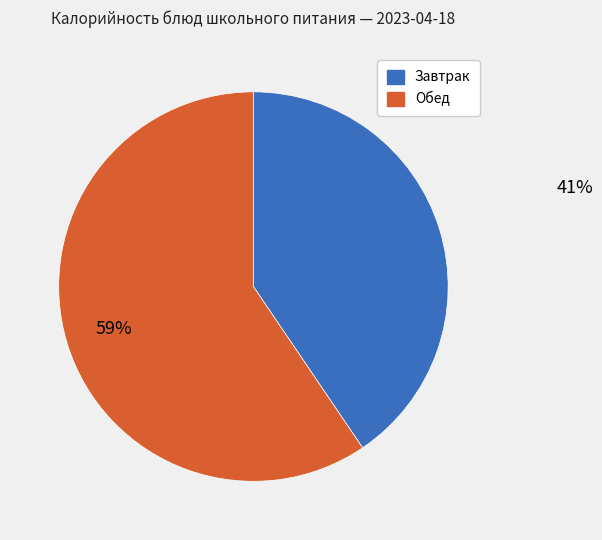

Count the number of slices in the pie.

2